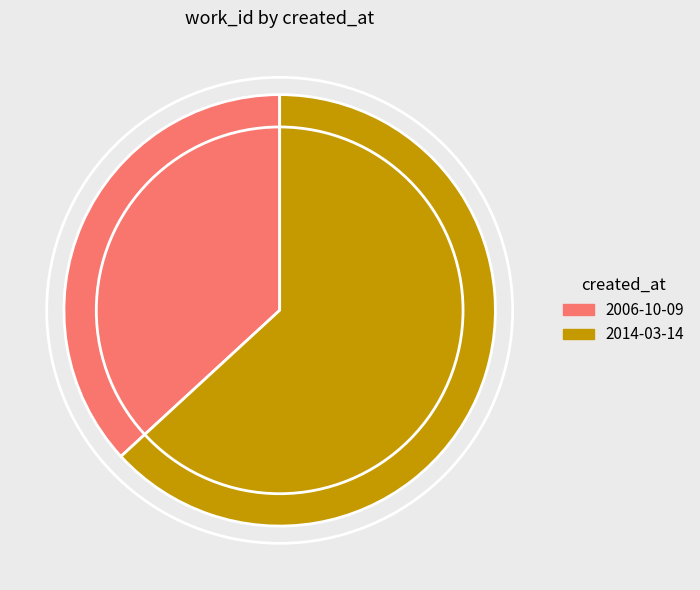

What is the ratio of the value at 2014-03-14 to the value at 2006-10-09?

1.7